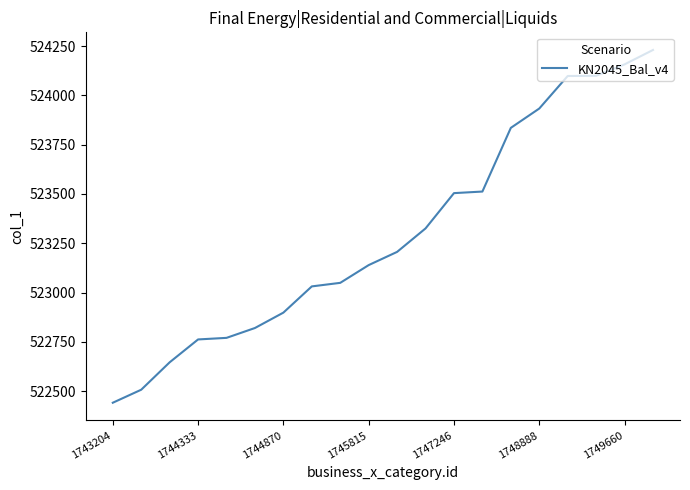

What is the greatest value displayed?

524230